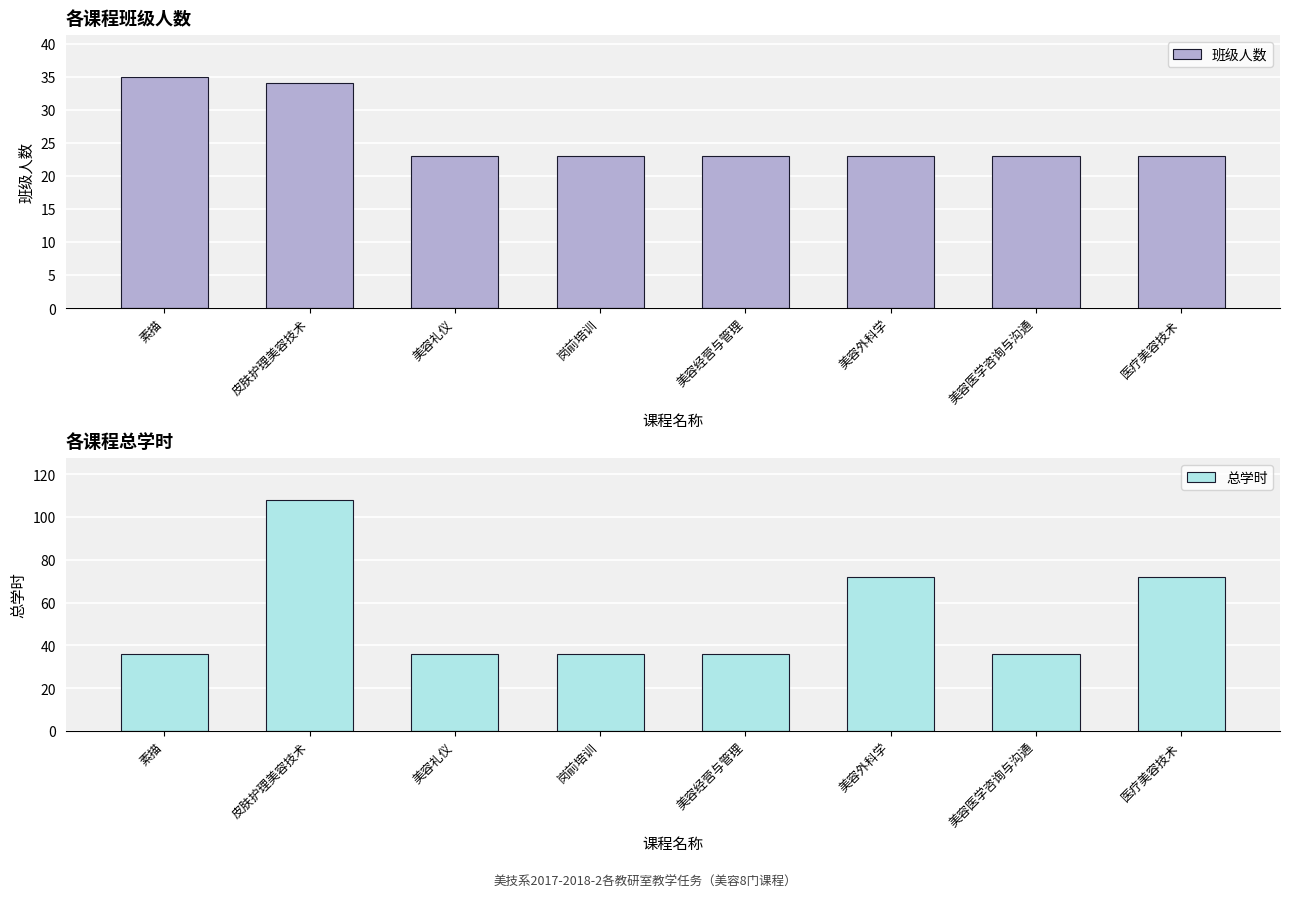

What is the difference between the 总学时 values at 皮肤护理美容技术 and 素描?

72